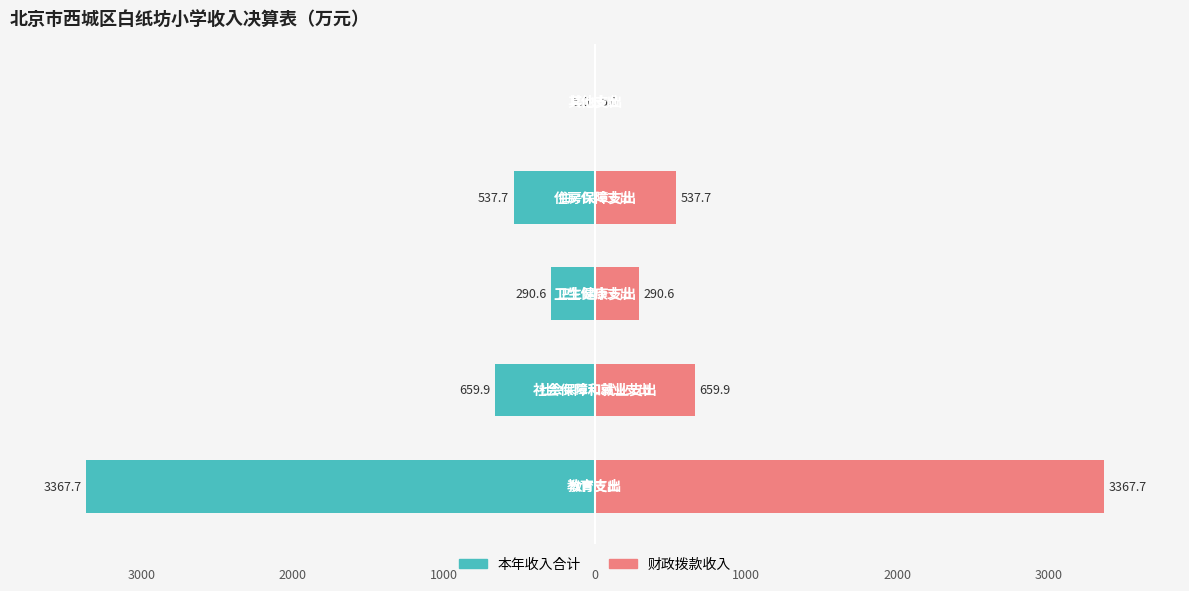

How many data points in 本年收入合计 are less than -537?

3